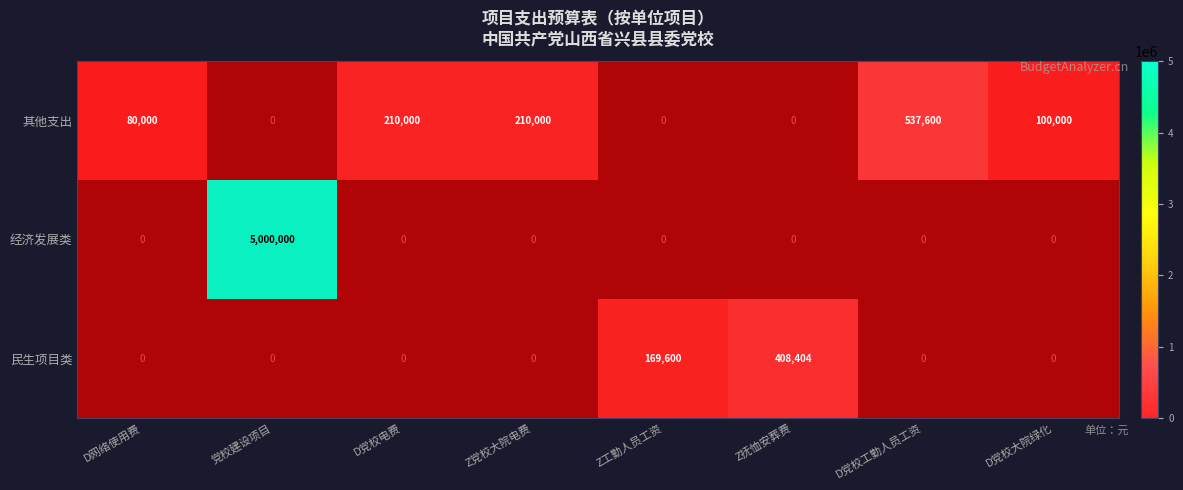

Is it true that 其他支出 equals 210000 at Z党校大院电费?

True